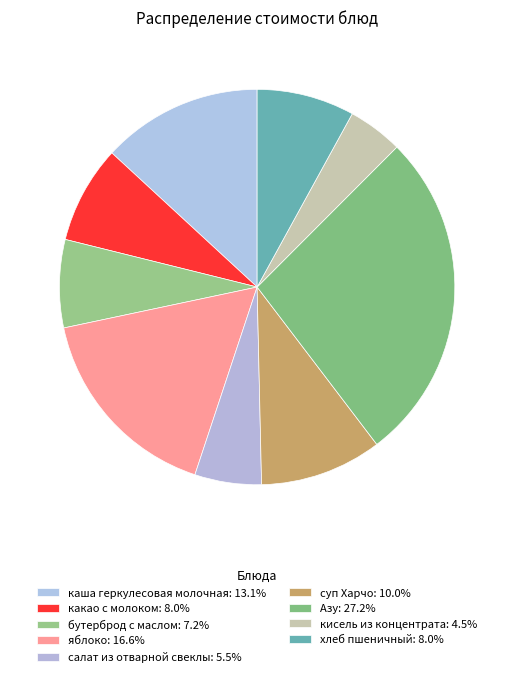

How many slices are in this pie chart?

9